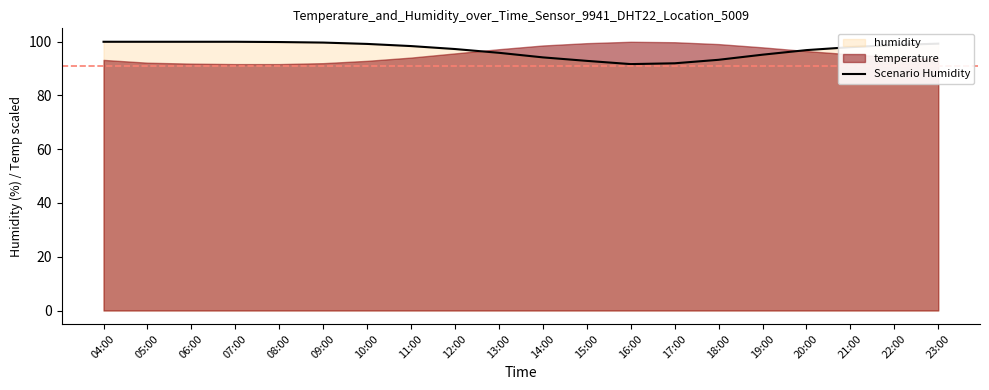

Which category has the highest value across all series?

04:00